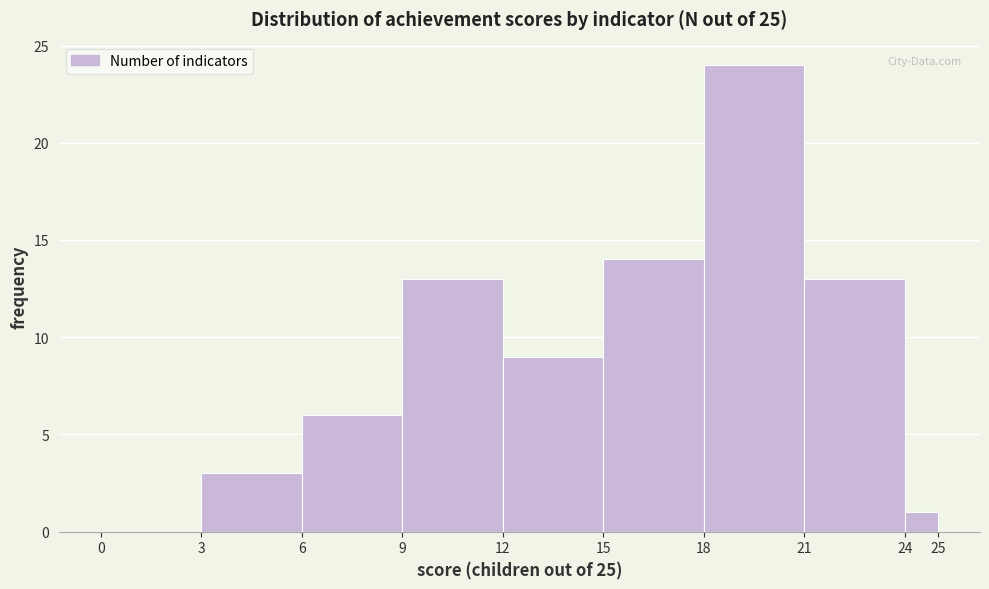

Reading left to right, transcribe this chart: for each bar, give the range it covers on the x-axis and its height. The values are not printed on the chart, so give them approximately, as read against the axis.

0 to 3: 0
3 to 6: 3
6 to 9: 6
9 to 12: 13
12 to 15: 9
15 to 18: 14
18 to 21: 24
21 to 24: 13
24 to 25: 1